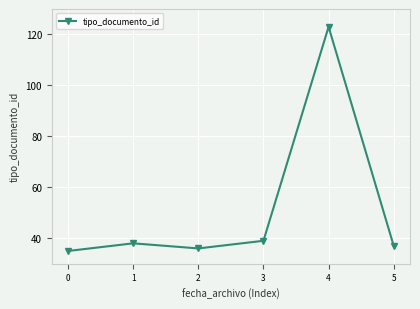

At which label is the value closest to 79?

3